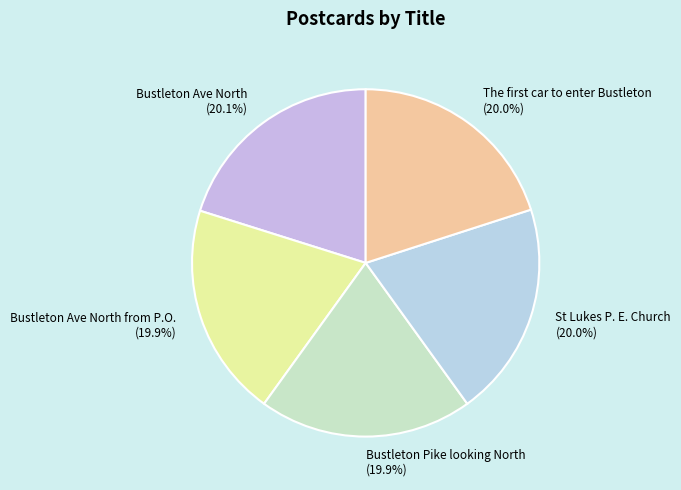

Approximately how many times larger is the value at Bustleton Ave North from P.O. (19.9%) compared to St Lukes P. E. Church (20.0%)?

1.0